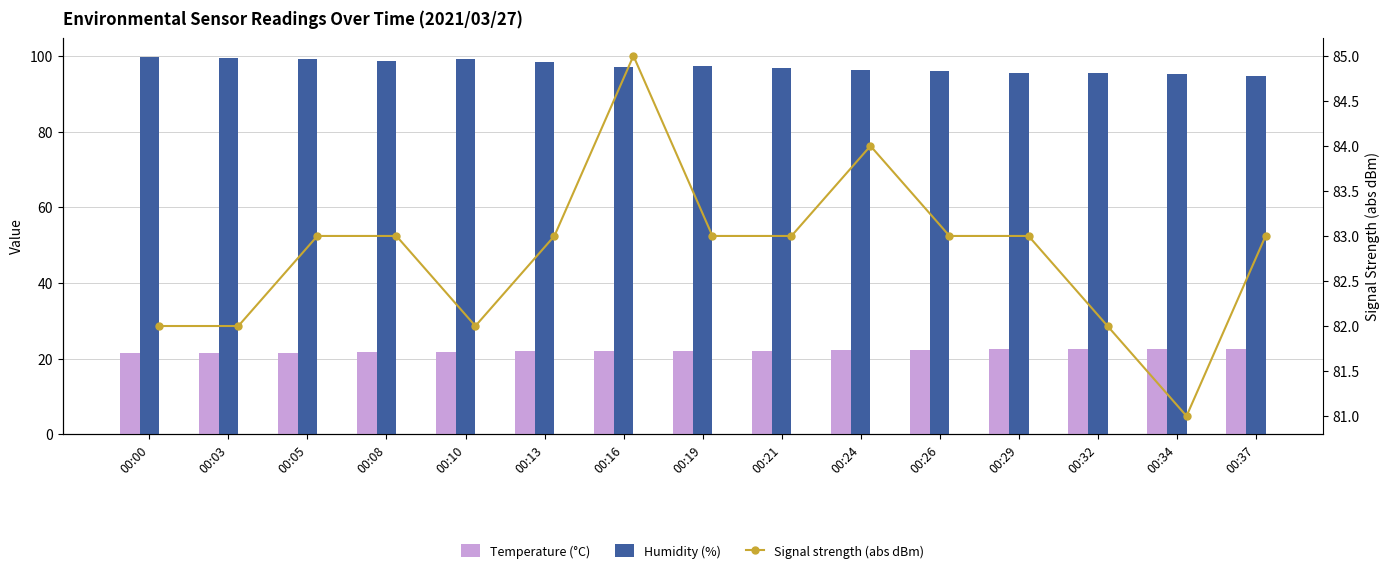

What is the value of the Humidity (%) bar at the 2nd from the left?

99.6